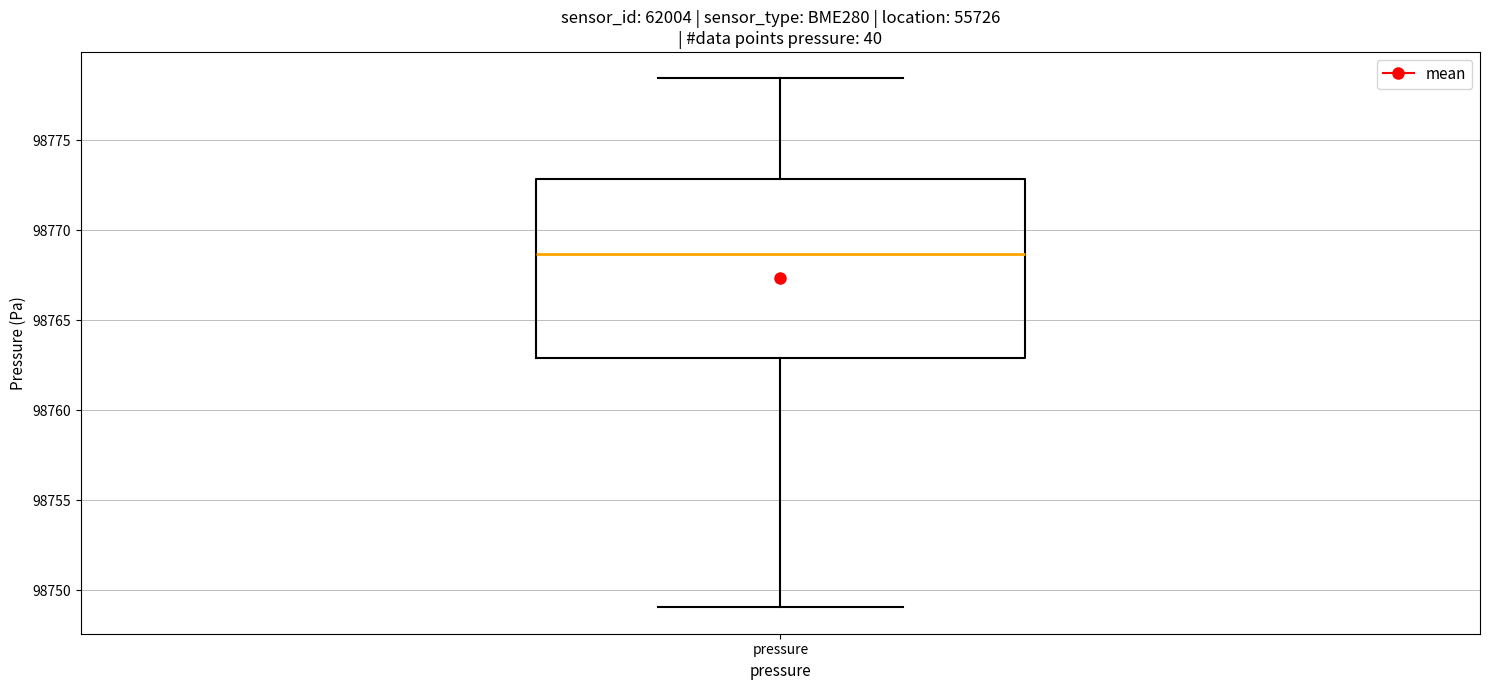

Transcribe this box plot: give where the median line is, the range the box spans, and where the two whiskers end, as read against the y-axis. The values are not printed on the chart, so give them approximately, as read against the axis.

median 98768.5, box 98763.0 to 98773.0, whiskers 98749.0 to 98778.5